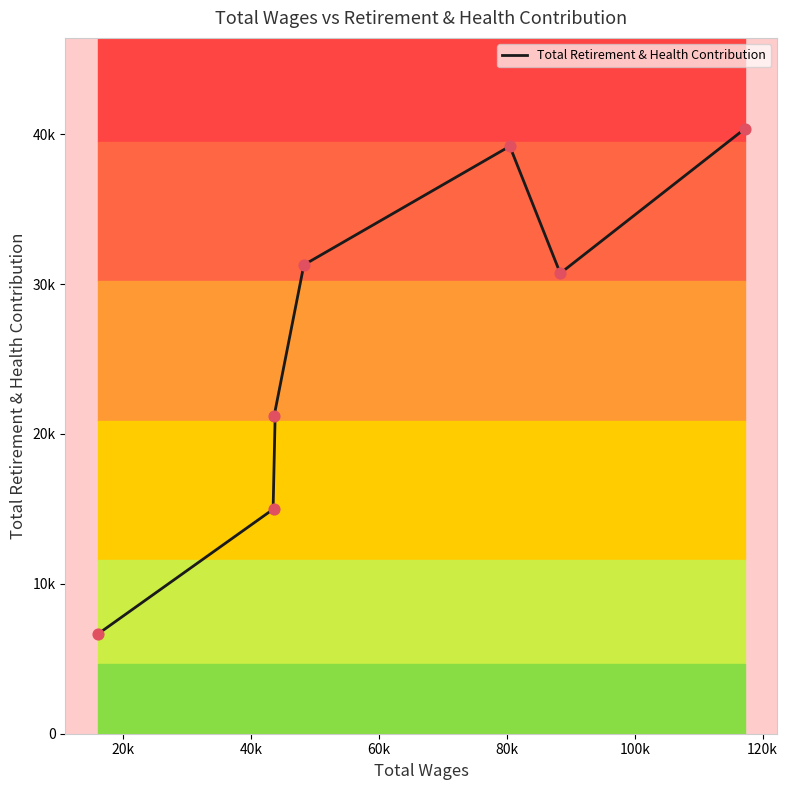

Approximately how many times larger is the value at 117237.0 compared to 43593.0?

1.9